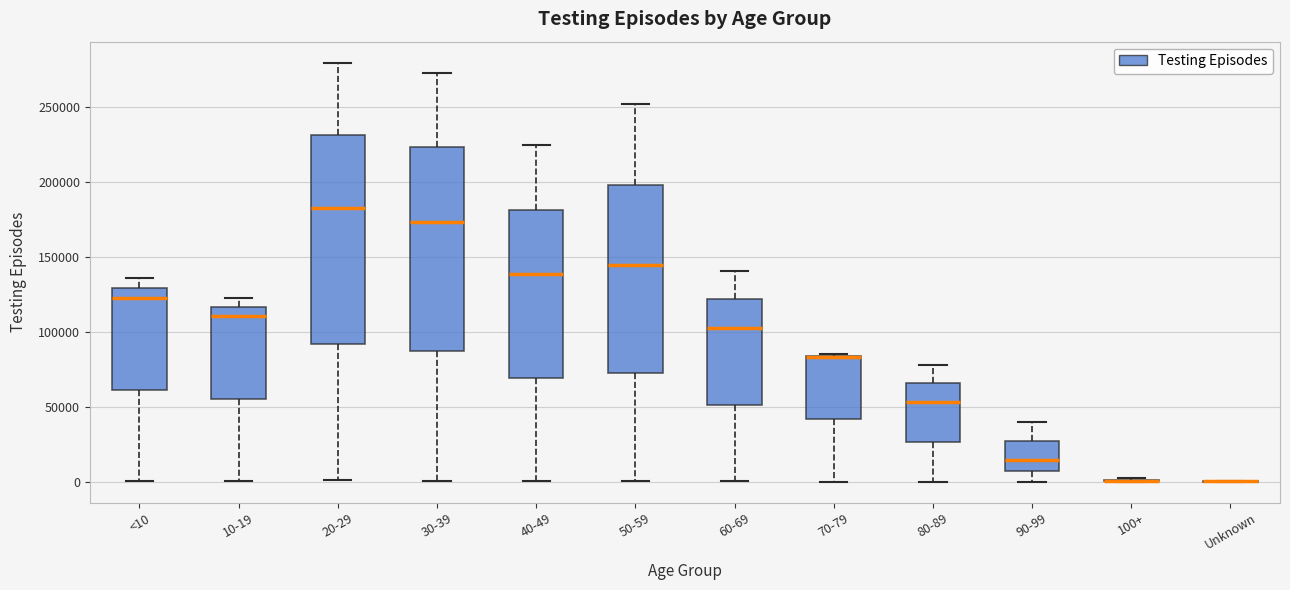

Reading left to right, transcribe this box plot: for each box, give where its median line is, the range the box spans, and where its two whiskers end, as read against the y-axis. The values are not printed on the chart, so give them approximately, as read against the axis.

<10: median 125000, box 60000 to 130000, whiskers 0 to 135000
10-19: median 110000, box 55000 to 115000, whiskers 0 to 125000
20-29: median 185000, box 90000 to 230000, whiskers 0 to 280000
30-39: median 175000, box 85000 to 225000, whiskers 0 to 275000
40-49: median 140000, box 70000 to 180000, whiskers 0 to 225000
50-59: median 145000, box 75000 to 200000, whiskers 0 to 250000
60-69: median 100000, box 50000 to 120000, whiskers 0 to 140000
70-79: median 85000 (drawn on the box's upper edge), box 40000 to 85000, whiskers 0 to 85000
80-89: median 55000, box 25000 to 65000, whiskers 0 to 80000
90-99: median 15000, box 5000 to 25000, whiskers 0 to 40000
100+: box collapsed to a line at 0, whiskers 0 to 0
Unknown: box collapsed to a line at 0, whiskers 0 to 0